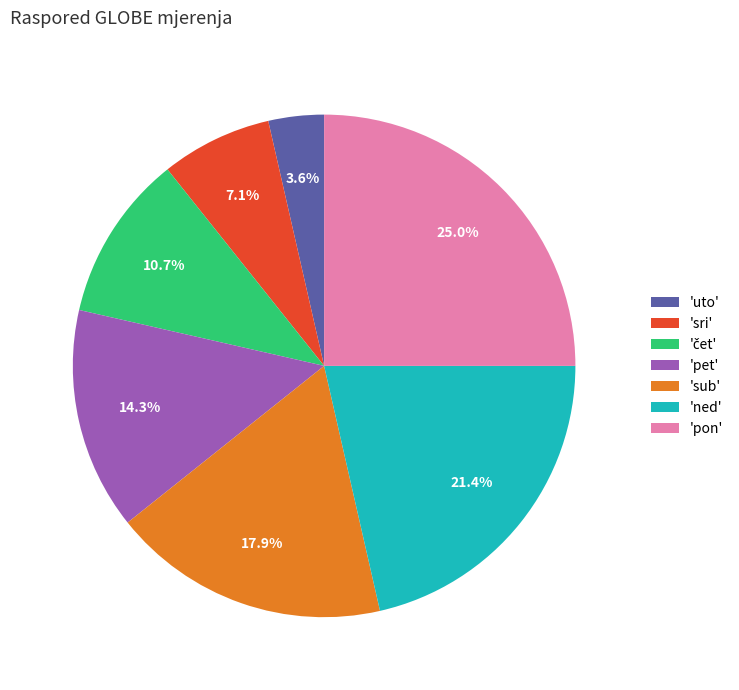

Which slice is the largest?

'pon'